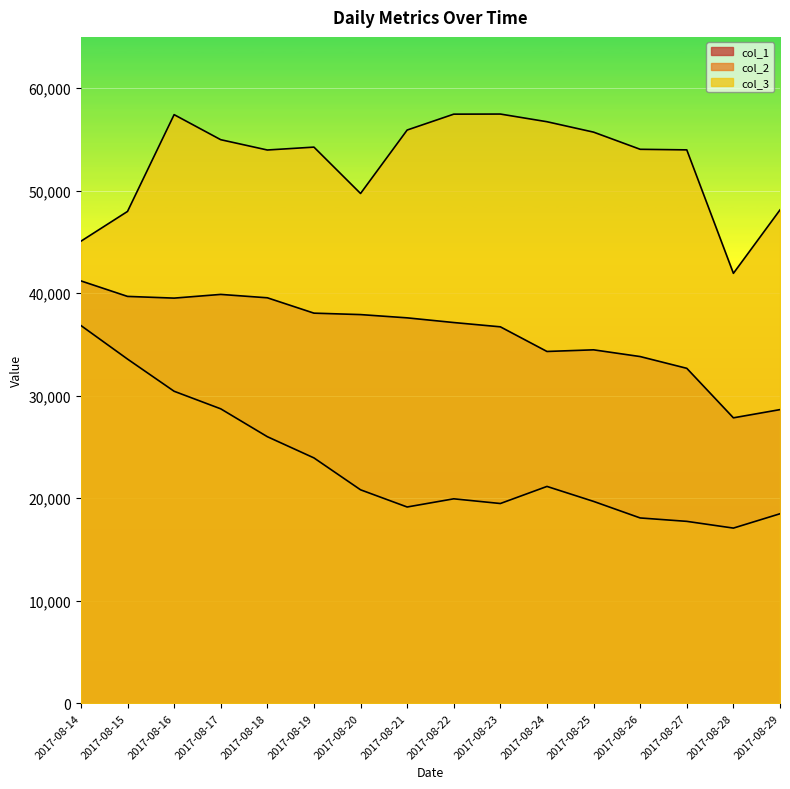

At which label does col_3 reach its peak?

2017-08-23